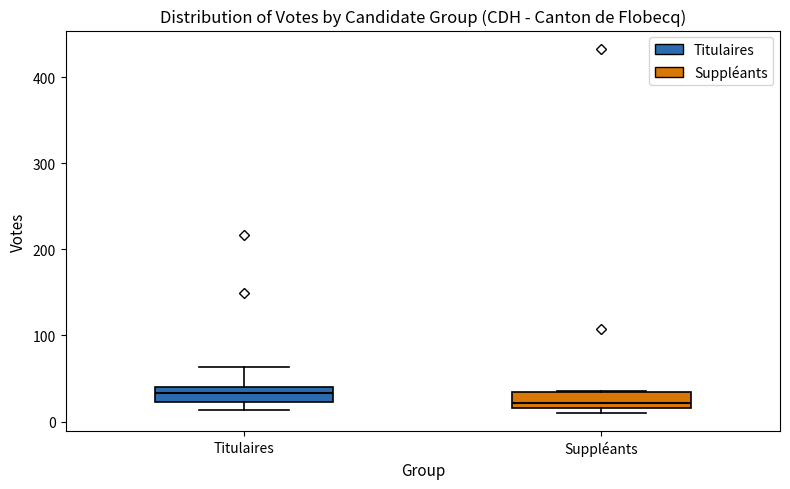

Reading left to right, transcribe this box plot: for each box, give where its median line is, the range the box spans, and where its two whiskers end, as read against the y-axis. The values are not printed on the chart, so give them approximately, as read against the axis.

Titulaires: median 30, box 20 to 40, whiskers 10 to 60
Suppléants: median 20 (just above the box's lower edge), box 20 to 30, whiskers 10 to 40